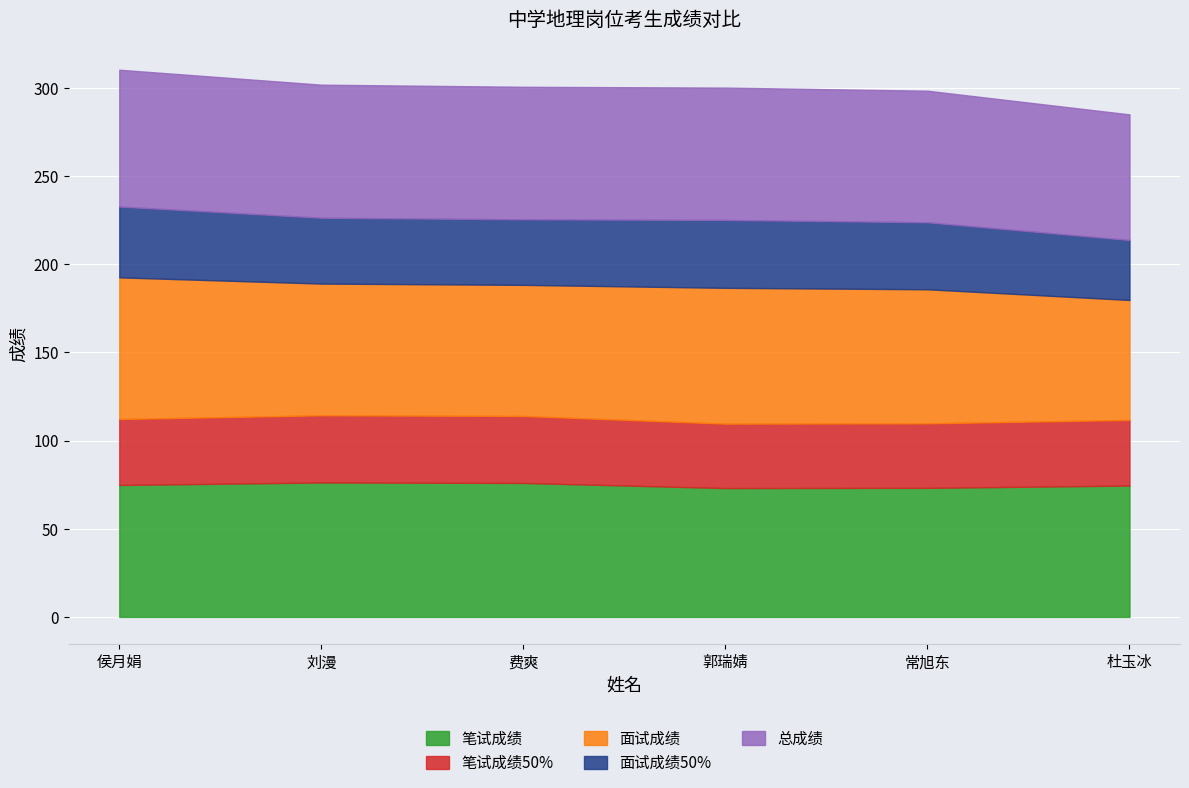

What position from the left is 侯月娟?

1